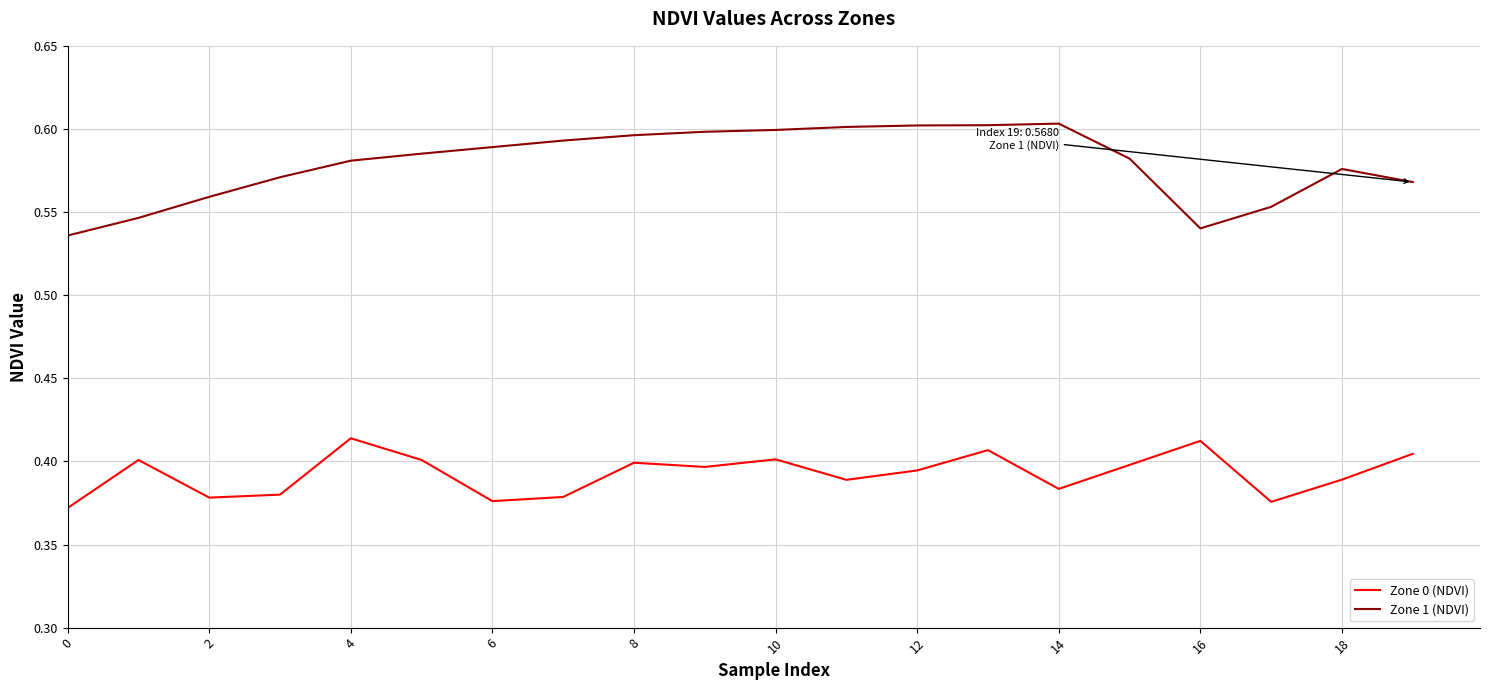

Does the chart display data point markers on the line(s)?

No